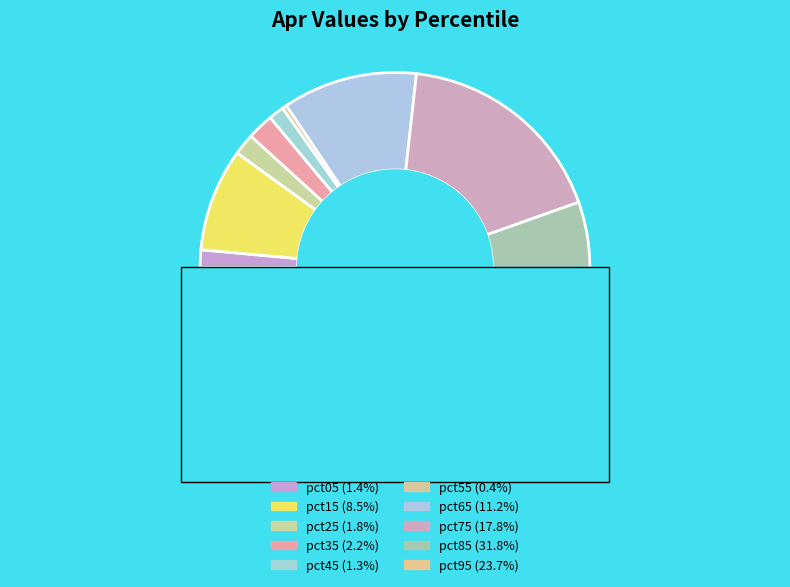

Is there any slice that represents more than half of the pie?

No